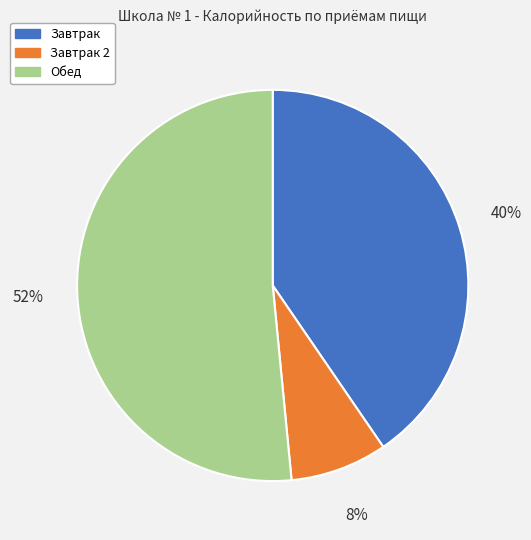

Count the number of slices in the pie.

3